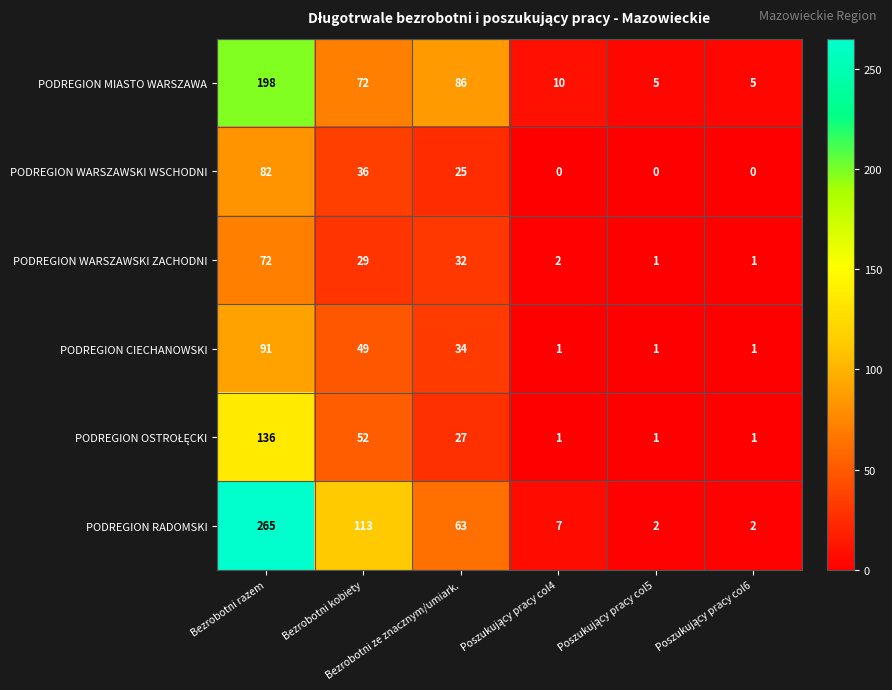

How many distinct data groups are displayed?

6